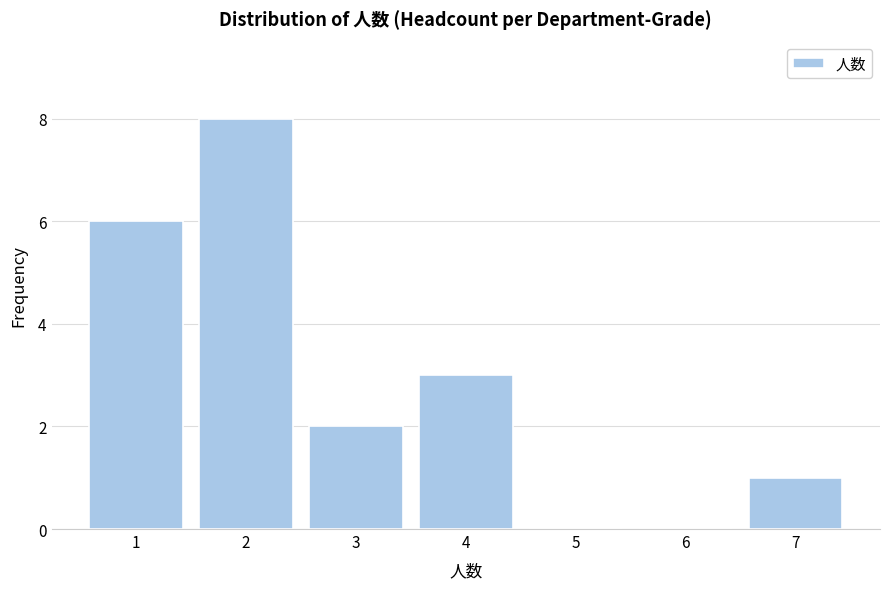

Reading left to right, what are all the values shown in this chart?

1=6	2=8	3=2	4=3	5=0	6=0	7=1